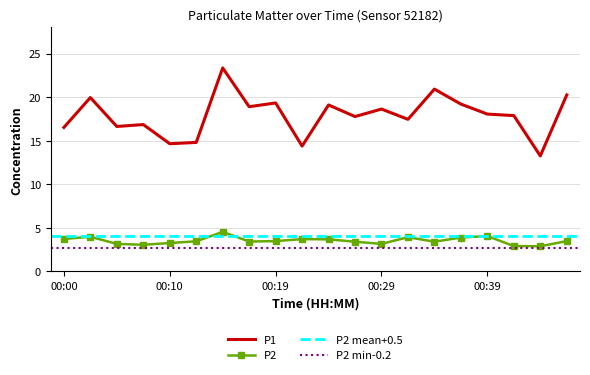

List the series in order of their peak value, lowest first.

P2, P1